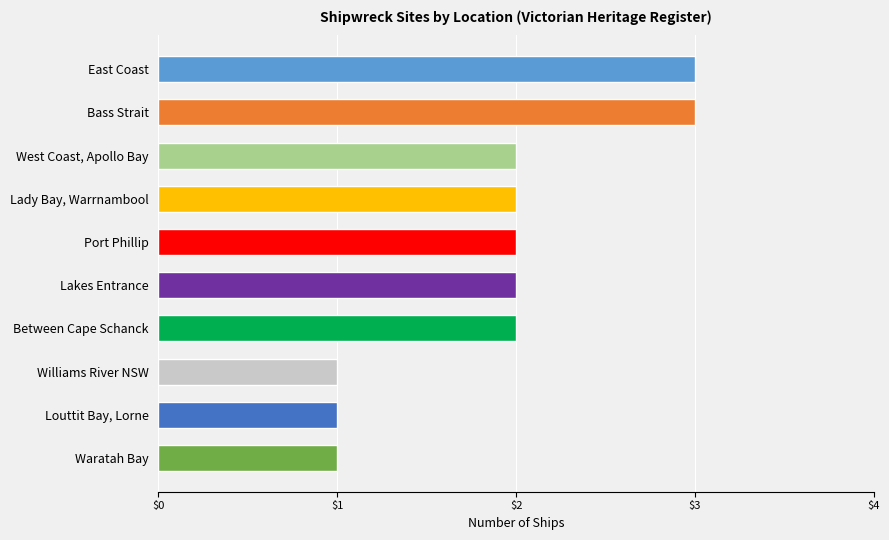

The value at Williams River NSW is 1. True or false?

True